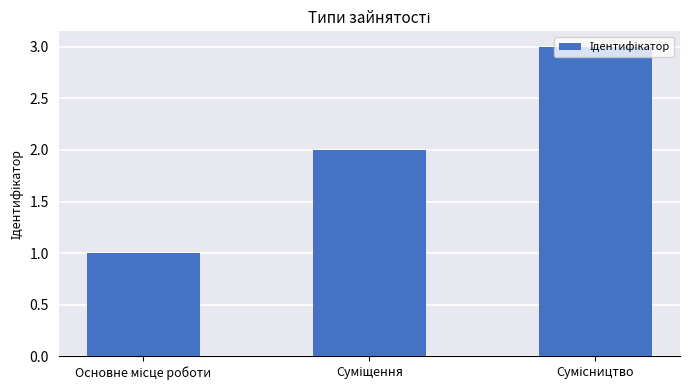

What is the sum of all values?

6